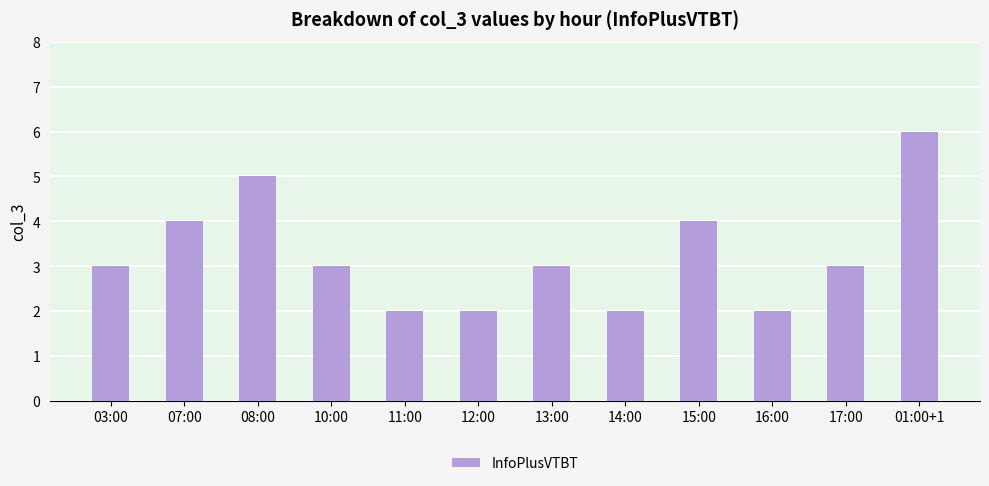

What is the maximum value shown in the chart?

6